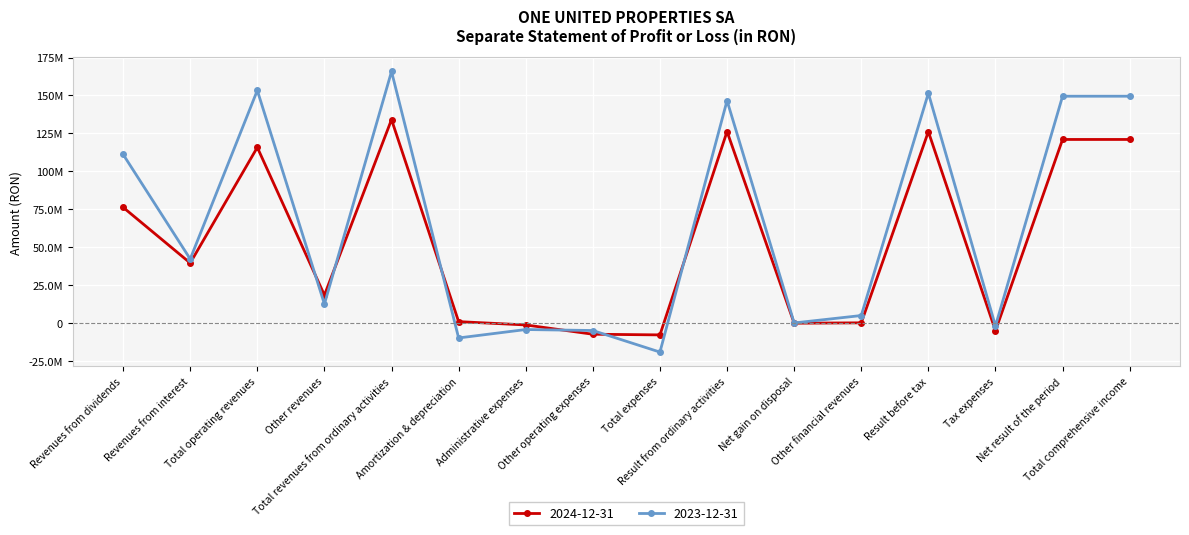

What is the total value across all series at Other financial revenues?

4978978